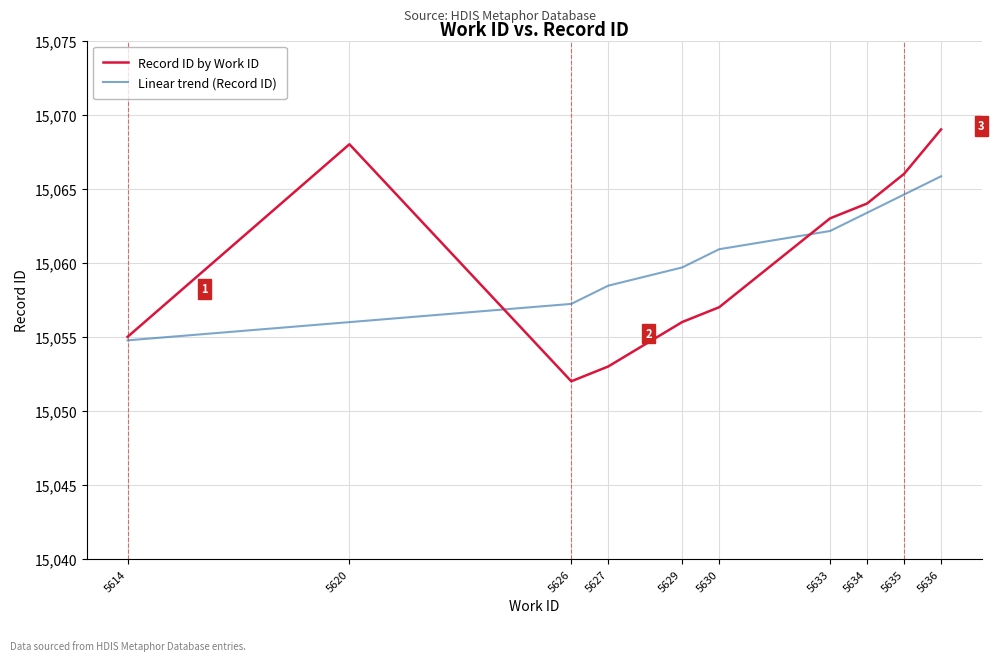

What is the spread (max minus min) of values at 5633?

0.9